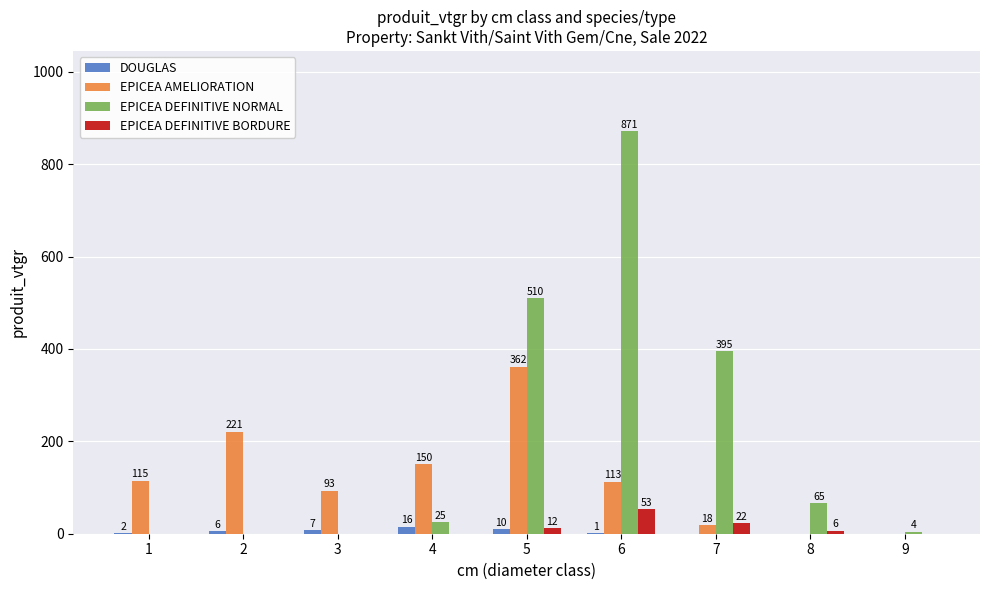

What are all the series names shown in the legend?

DOUGLAS, EPICEA AMELIORATION, EPICEA DEFINITIVE NORMAL, EPICEA DEFINITIVE BORDURE